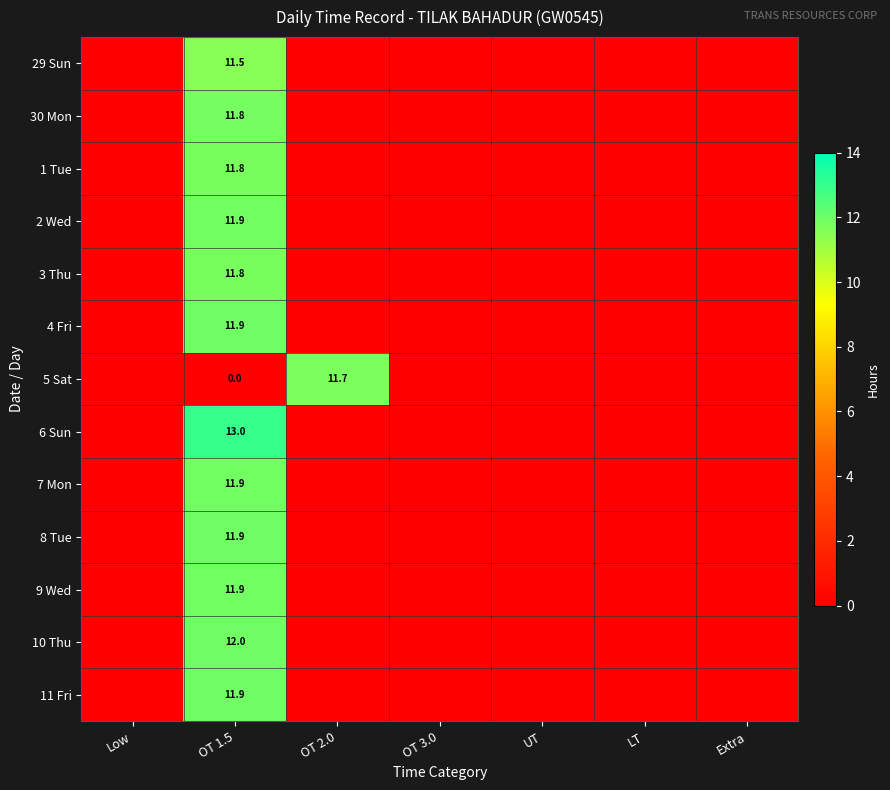

What is the total value across all series at OT 1.5?

143.3